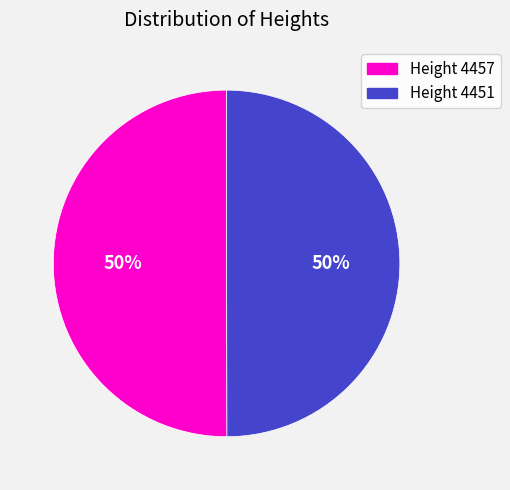

To the nearest percent, what portion does Height 4457 represent?

50%